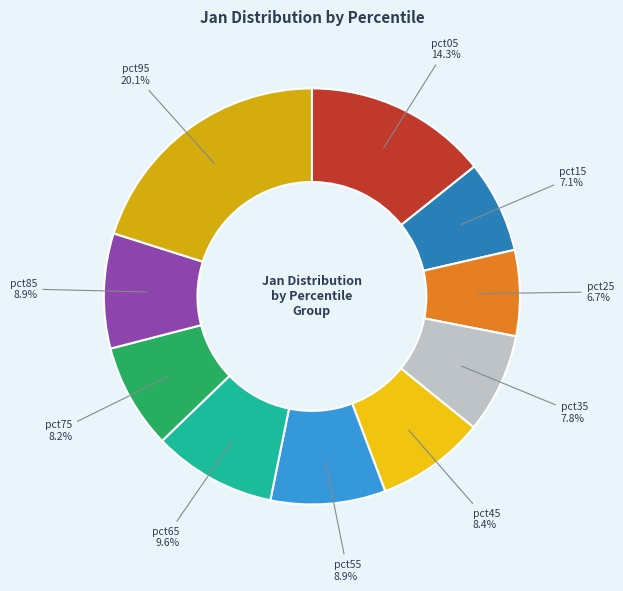

How many segments does this pie chart have?

10